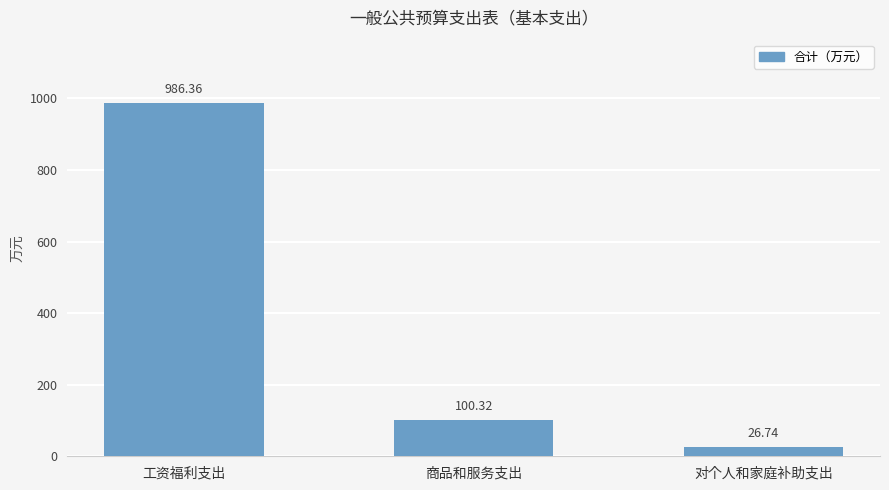

Reading left to right, extract all data points from this chart.

工资福利支出=986.4	商品和服务支出=100.3	对个人和家庭补助支出=26.7